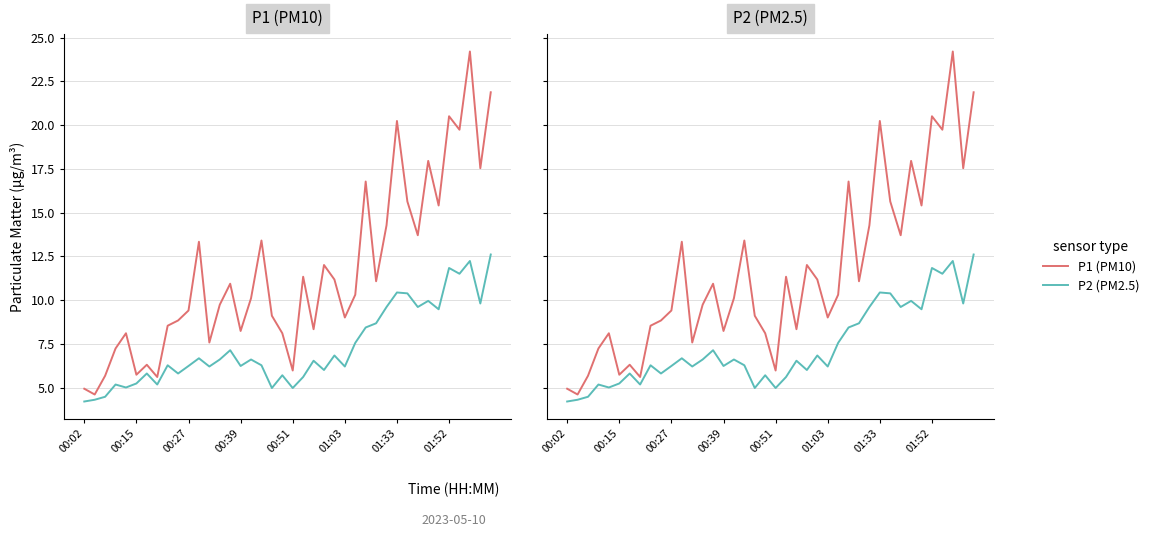

True or false: P1 (PM10) and P2 (PM2.5) intersect in this chart.

False